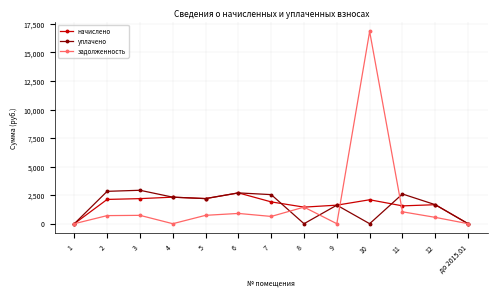

What are all the series names shown in the legend?

начислено, уплачено, задолженность